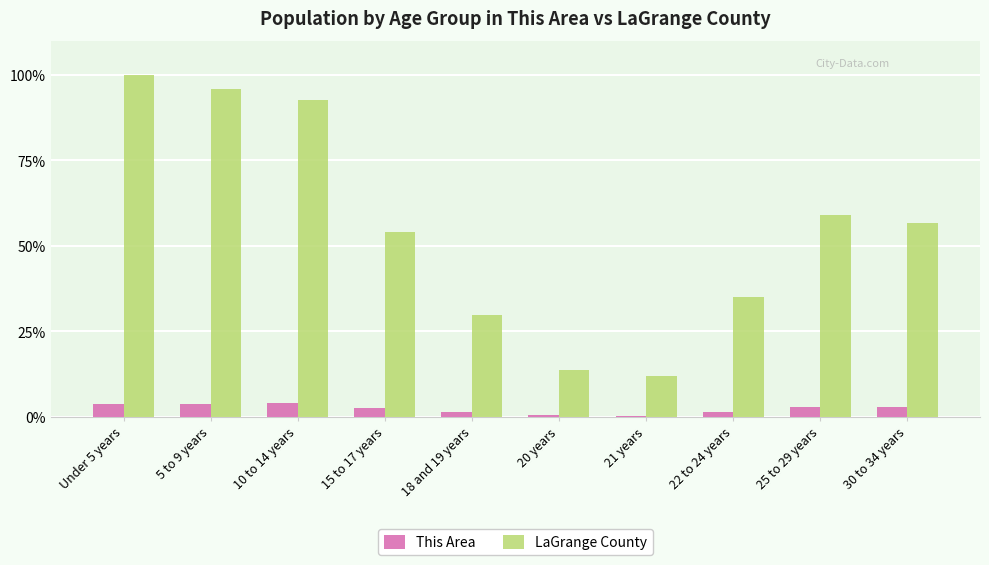

What is the difference between the maximum and second lowest values in the LaGrange County series?

86.4